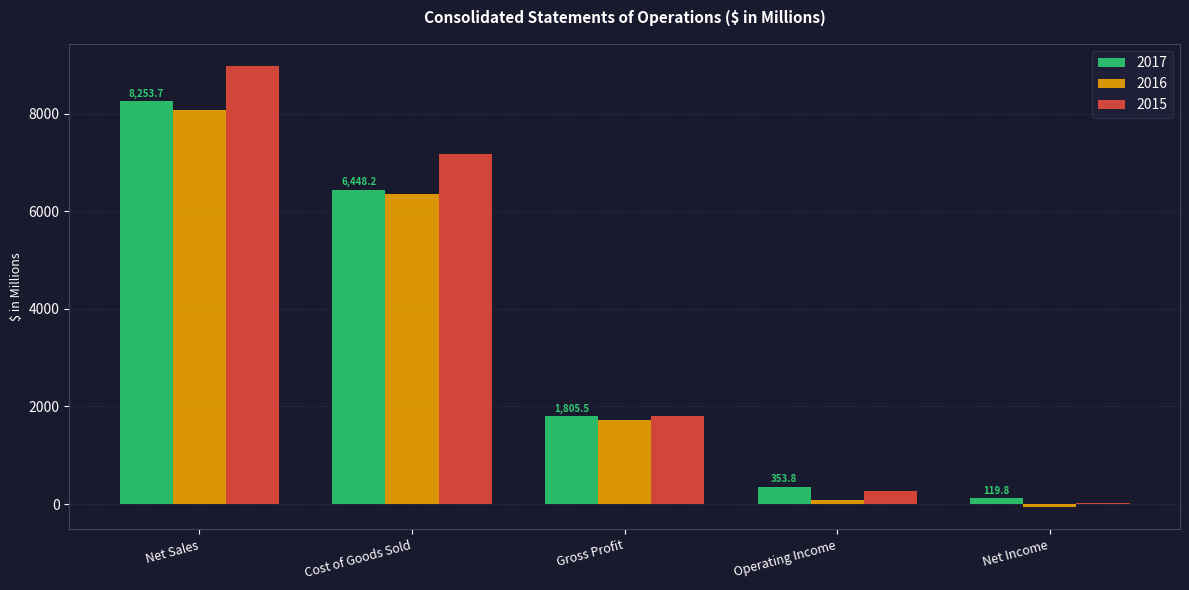

What is the maximum value shown in the chart?

8981.8